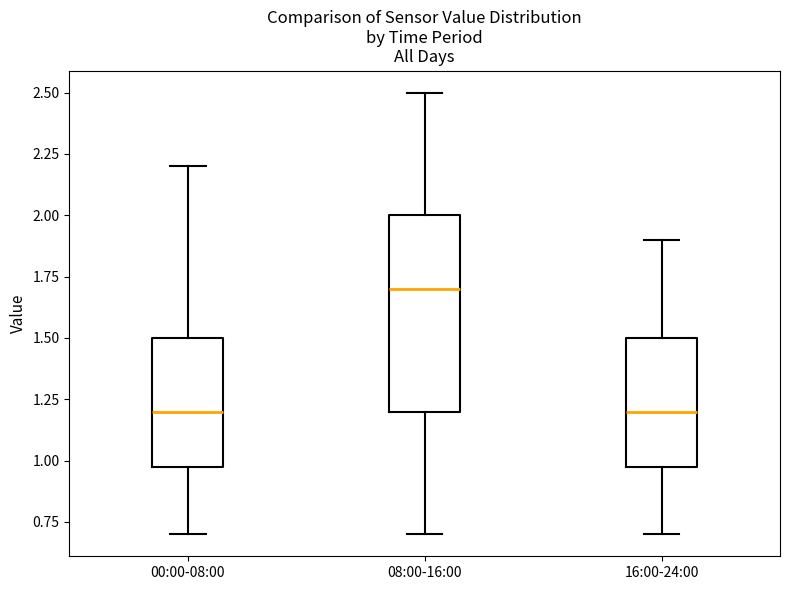

Reading left to right, transcribe this box plot: for each box, give where its median line is, the range the box spans, and where its two whiskers end, as read against the y-axis. The values are not printed on the chart, so give them approximately, as read against the axis.

00:00-08:00: median 1.2, box 1.0 to 1.5, whiskers 0.7 to 2.2
08:00-16:00: median 1.7, box 1.2 to 2.0, whiskers 0.7 to 2.5
16:00-24:00: median 1.2, box 1.0 to 1.5, whiskers 0.7 to 1.9